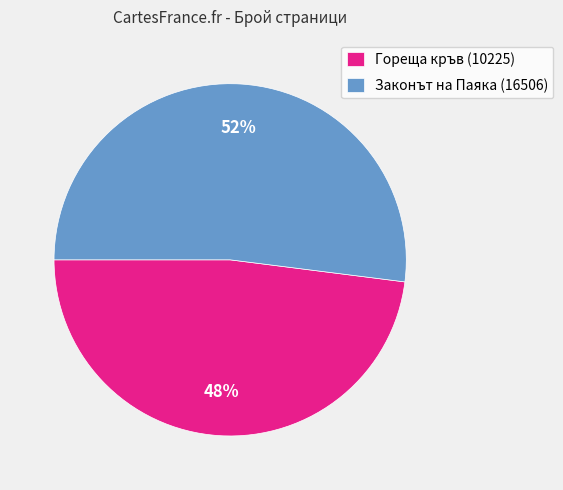

To the nearest percent, what portion does Законът на Паяка (16506) represent?

52%